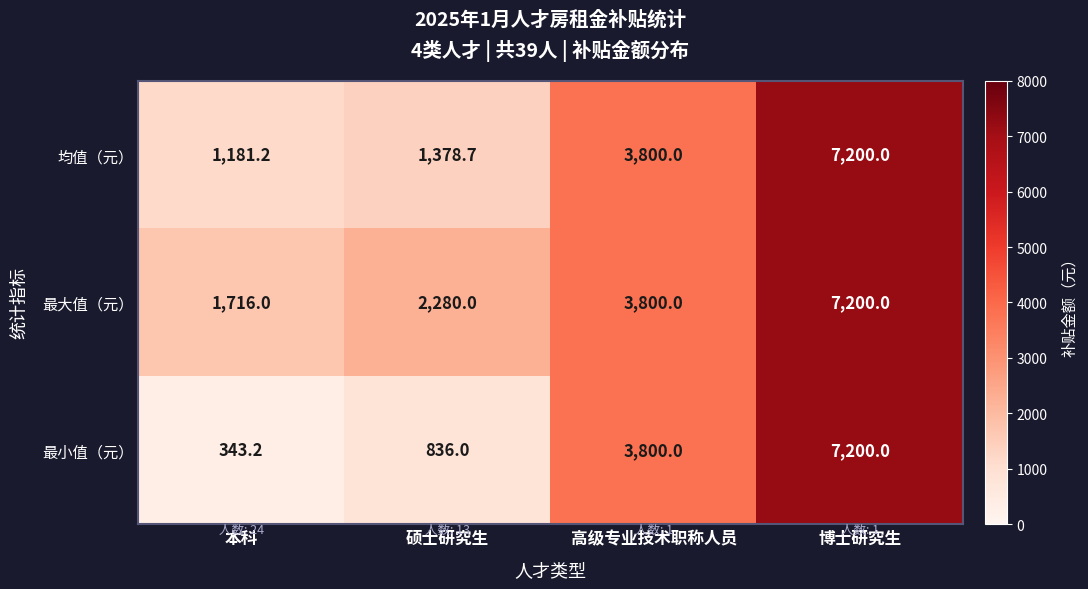

What is the minimum value shown in the chart?

343.2